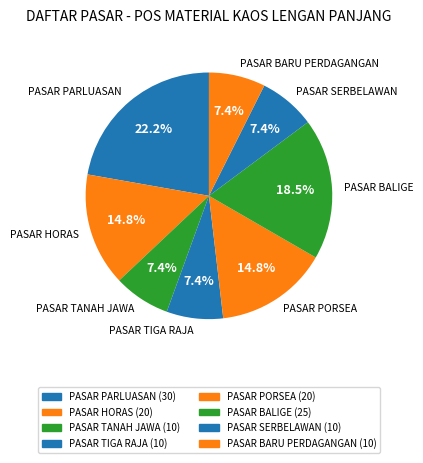

What is the largest slice in the pie chart?

PASAR PARLUASAN